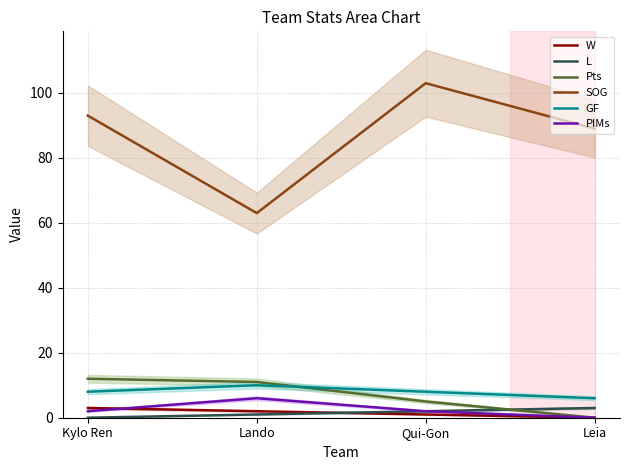

Reading left to right, transcribe all the data shown in this chart.

W: Kylo Ren=3	Lando=2	Qui-Gon=1	Leia=0
L: Kylo Ren=0	Lando=1	Qui-Gon=2	Leia=3
Pts: Kylo Ren=12	Lando=11	Qui-Gon=5	Leia=0
SOG: Kylo Ren=93	Lando=63	Qui-Gon=103	Leia=89
GF: Kylo Ren=8	Lando=10	Qui-Gon=8	Leia=6
PIMs: Kylo Ren=2	Lando=6	Qui-Gon=2	Leia=0